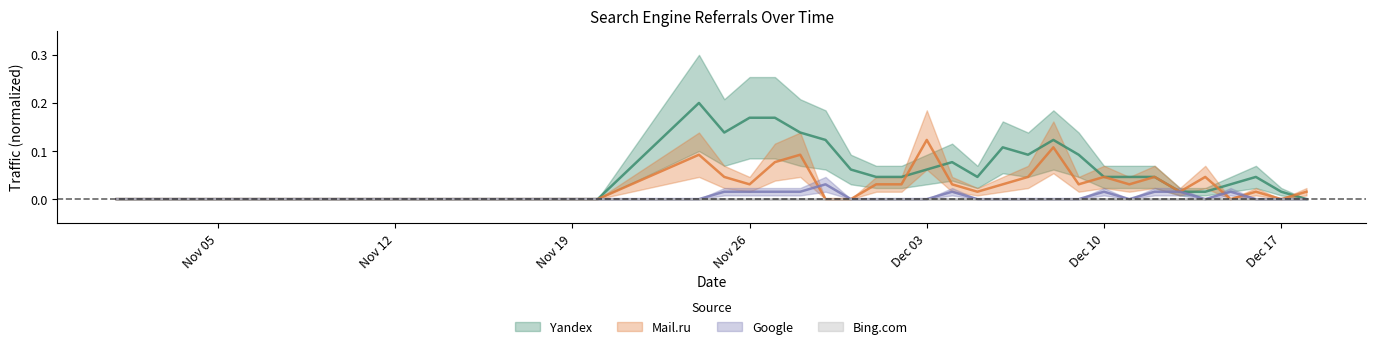

True or false: Google has a value of 0.0 at 2019-11-27.

True